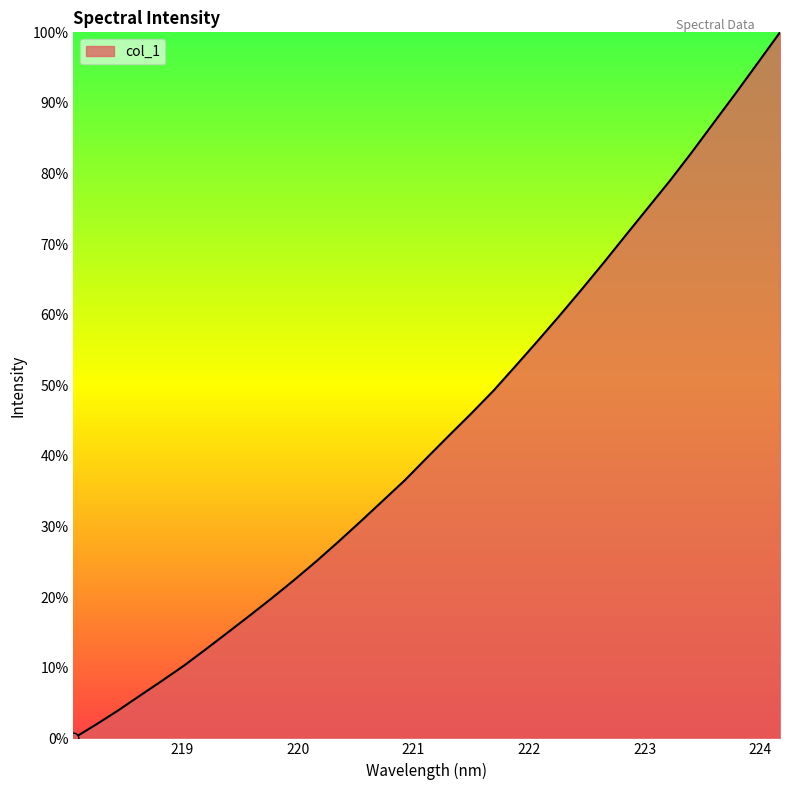

What is the greatest value displayed?

100.0